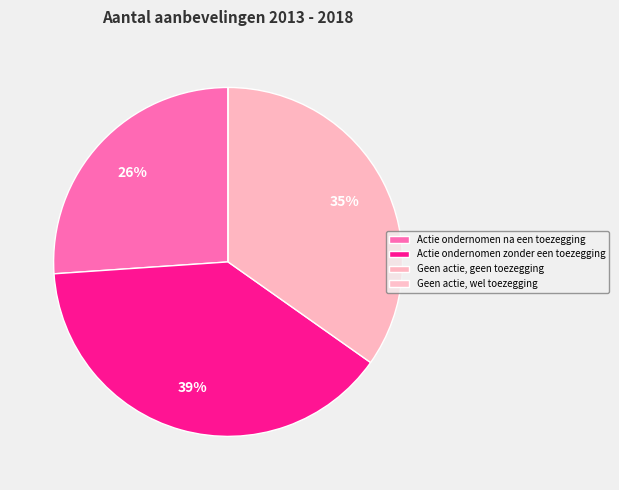

To the nearest percent, what percentage of the pie is Actie ondernomen zonder een toezegging?

39%